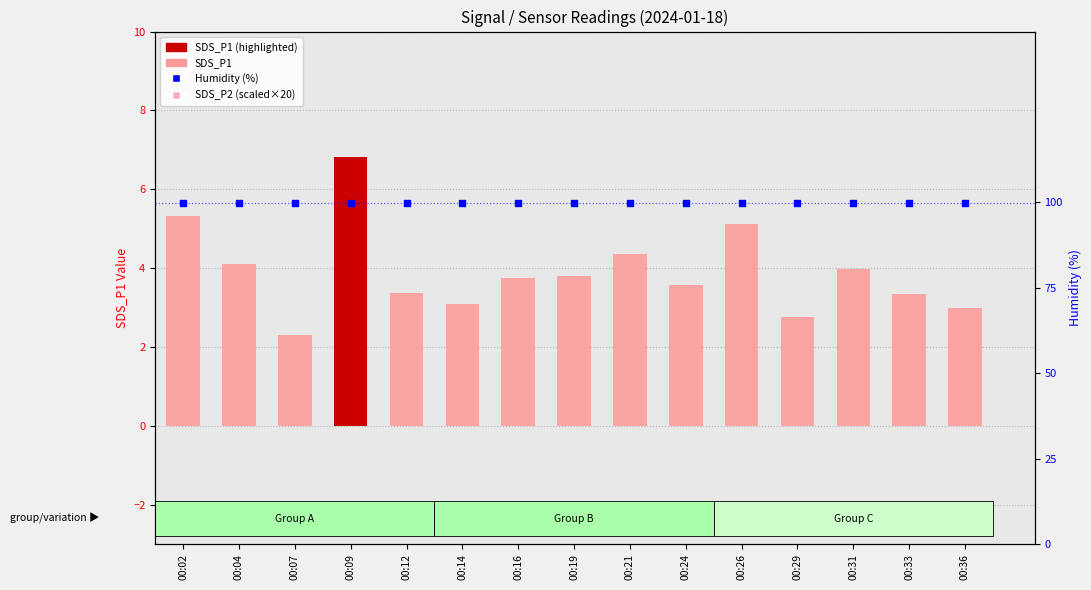

What are all the series names shown in the legend?

SDS_P1, SDS_P2 (scaled), Humidity (%)